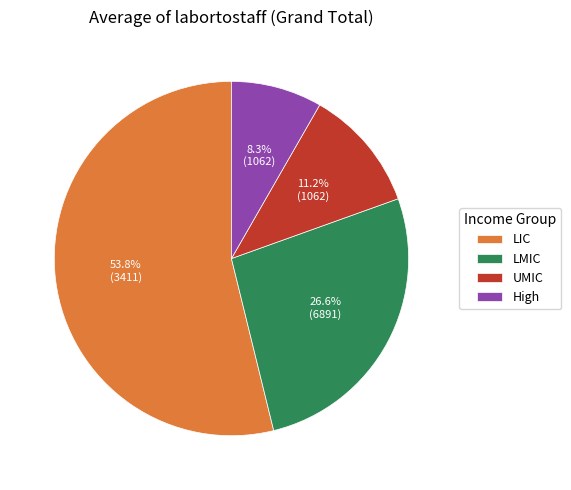

Approximately how many times larger is the value at UMIC compared to LMIC?

0.4